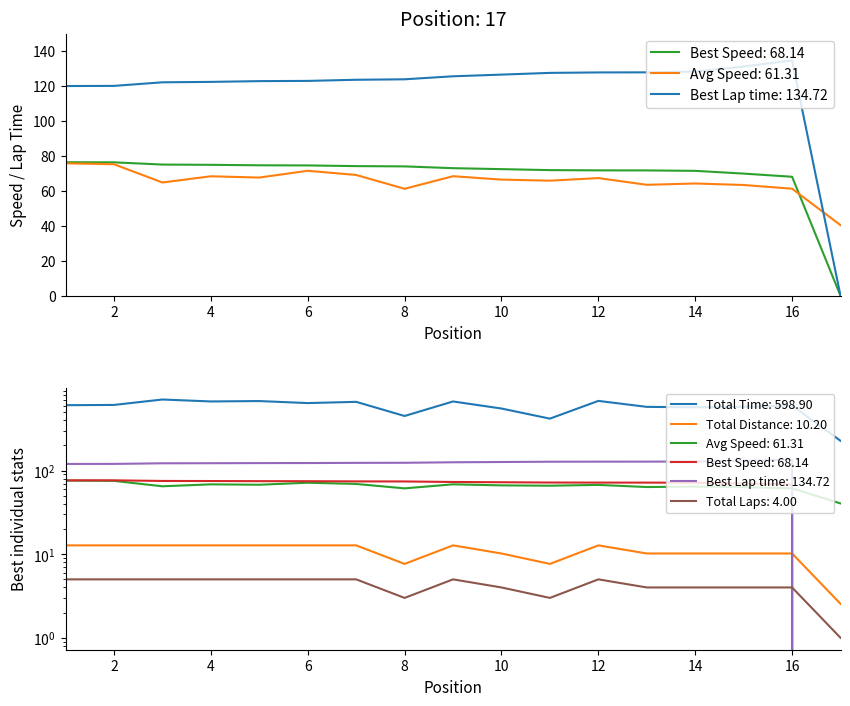

How many series are shown in this chart?

6